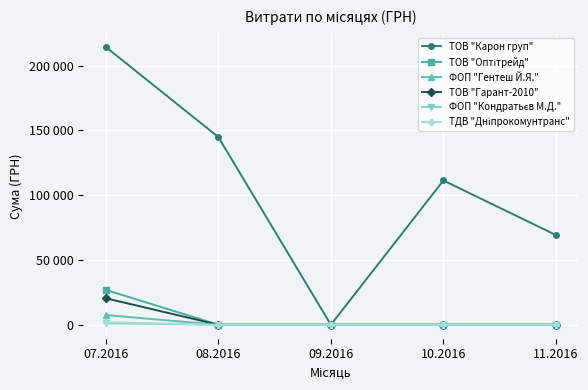

Is this an area chart (filled region under the line)?

No